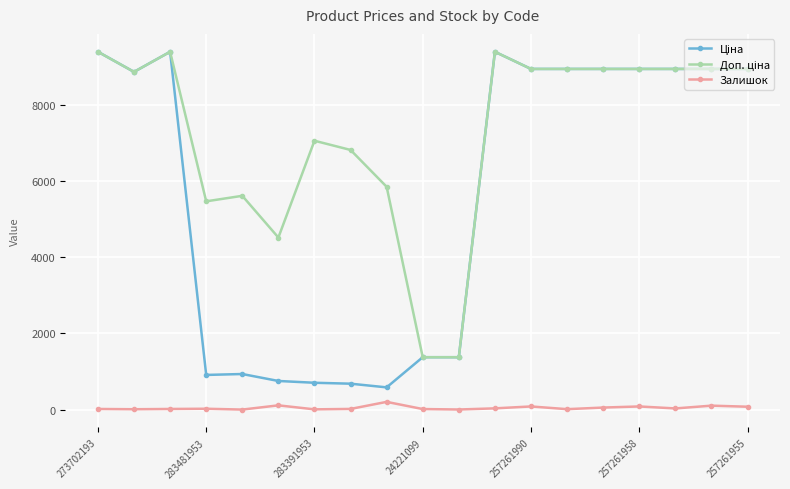

What is the greatest value displayed?

9384.0